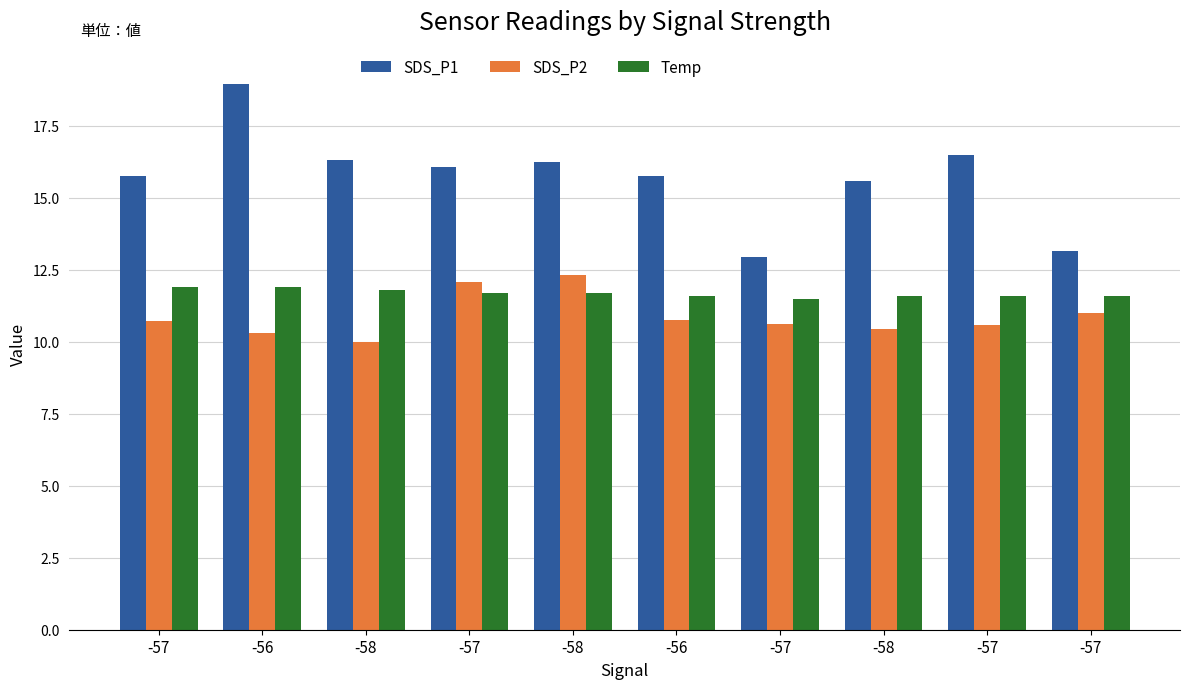

What is the label of the 5th bar from the right?

-56